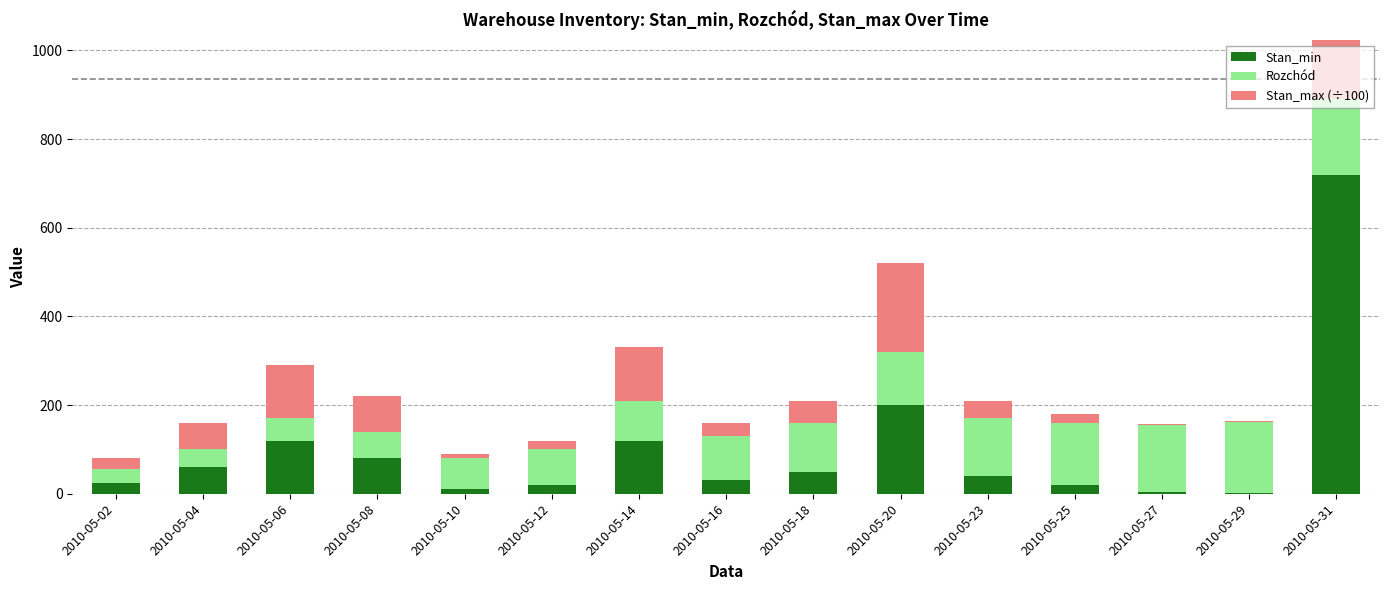

What is the value of the Rozchód bar at the 2nd from the left?

40